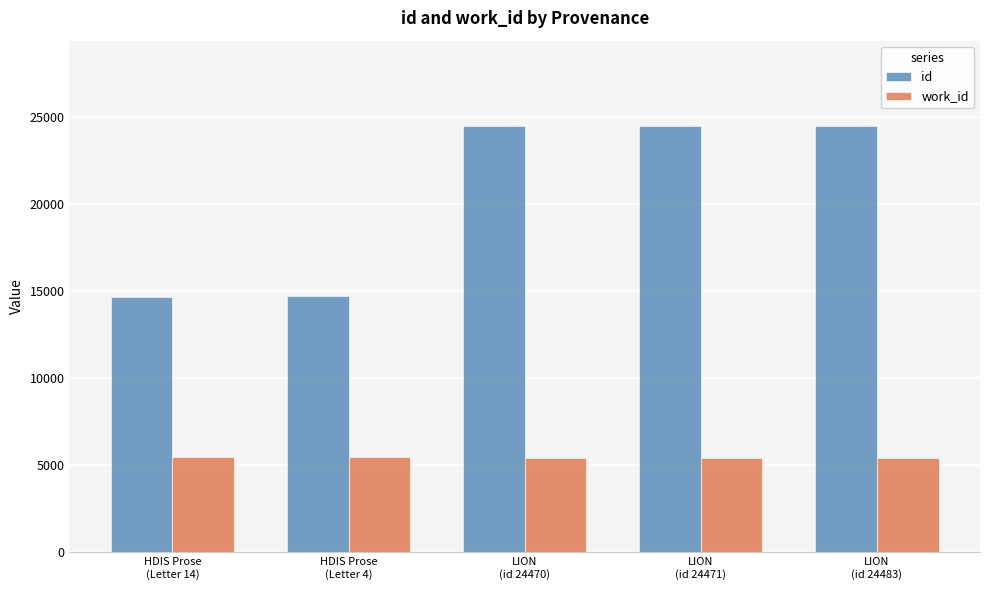

What is the average value of the id series?

20561